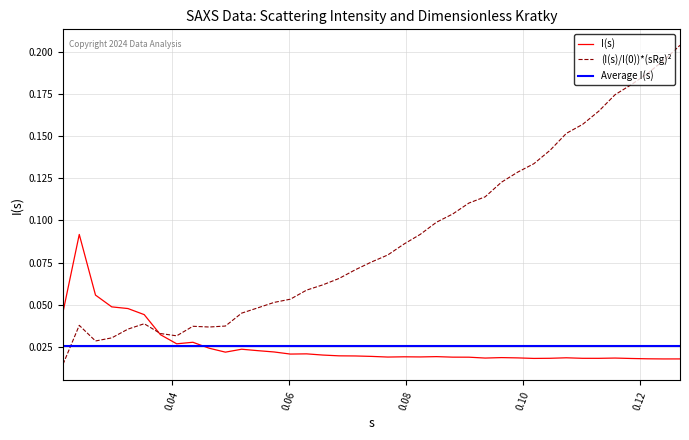

Which series has the largest total across all categories?

(I(s)/I(0))*(sRg)2